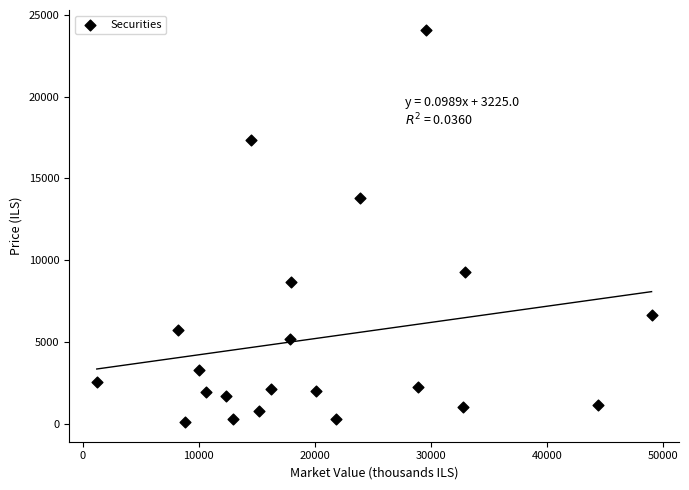

What is the range of Y values (max minus min)?

24002.9